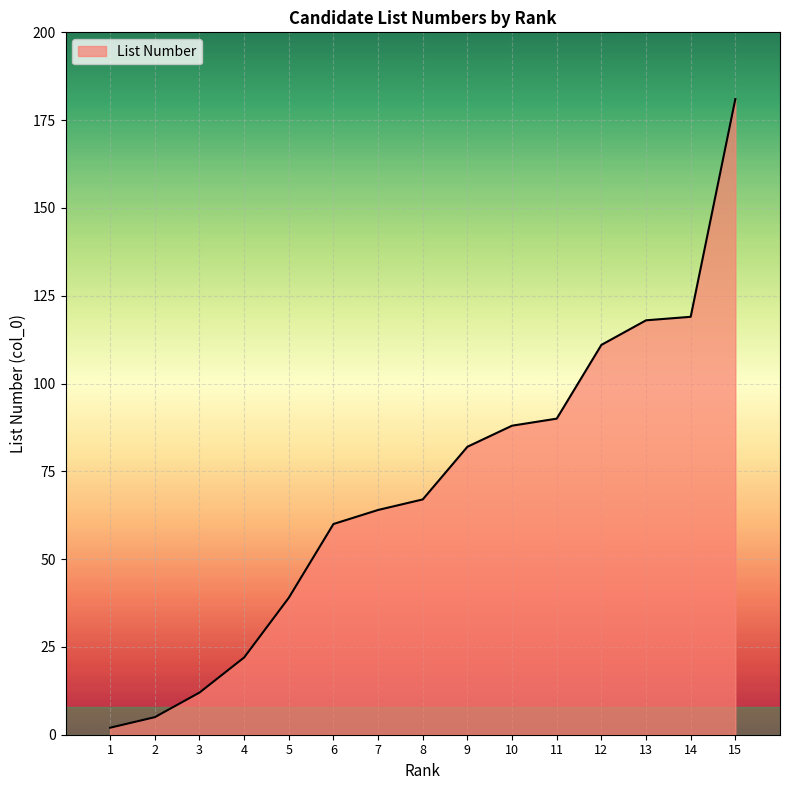

How many categories are shown in the chart?

15